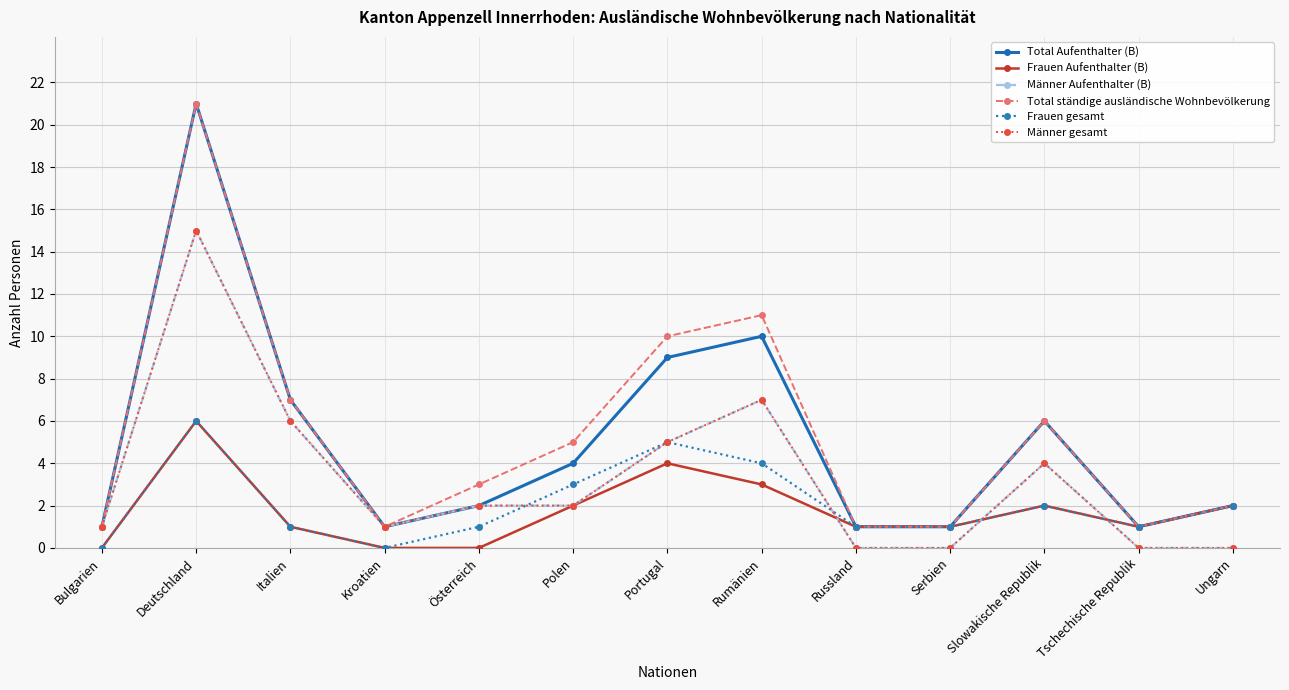

Reading left to right, transcribe all the data shown in this chart.

Total Aufenthalter (B): Bulgarien=1	Deutschland=21	Italien=7	Kroatien=1	Österreich=2	Polen=4	Portugal=9	Rumänien=10	Russland=1	Serbien=1	Slowakische Republik=6	Tschechische Republik=1	Ungarn=2
Frauen Aufenthalter (B): Bulgarien=0	Deutschland=6	Italien=1	Kroatien=0	Österreich=0	Polen=2	Portugal=4	Rumänien=3	Russland=1	Serbien=1	Slowakische Republik=2	Tschechische Republik=1	Ungarn=2
Männer Aufenthalter (B): Bulgarien=1	Deutschland=15	Italien=6	Kroatien=1	Österreich=2	Polen=2	Portugal=5	Rumänien=7	Russland=0	Serbien=0	Slowakische Republik=4	Tschechische Republik=0	Ungarn=0
Total ständige ausländische Wohnbevölkerung: Bulgarien=1	Deutschland=21	Italien=7	Kroatien=1	Österreich=3	Polen=5	Portugal=10	Rumänien=11	Russland=1	Serbien=1	Slowakische Republik=6	Tschechische Republik=1	Ungarn=2
Frauen gesamt: Bulgarien=0	Deutschland=6	Italien=1	Kroatien=0	Österreich=1	Polen=3	Portugal=5	Rumänien=4	Russland=1	Serbien=1	Slowakische Republik=2	Tschechische Republik=1	Ungarn=2
Männer gesamt: Bulgarien=1	Deutschland=15	Italien=6	Kroatien=1	Österreich=2	Polen=2	Portugal=5	Rumänien=7	Russland=0	Serbien=0	Slowakische Republik=4	Tschechische Republik=0	Ungarn=0